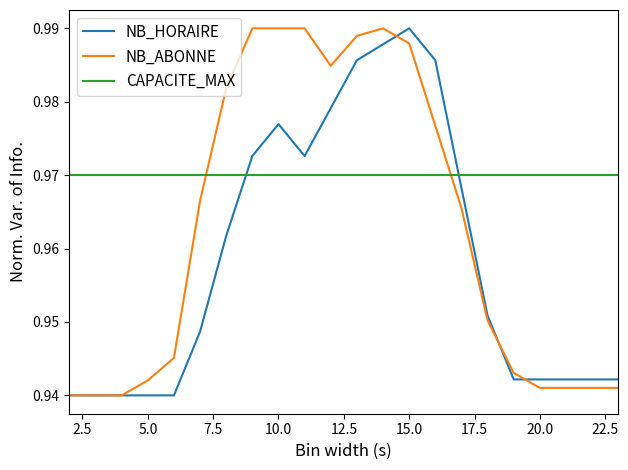

What are all the series names shown in the legend?

NB_HORAIRE, NB_ABONNE, CAPACITE_MAX